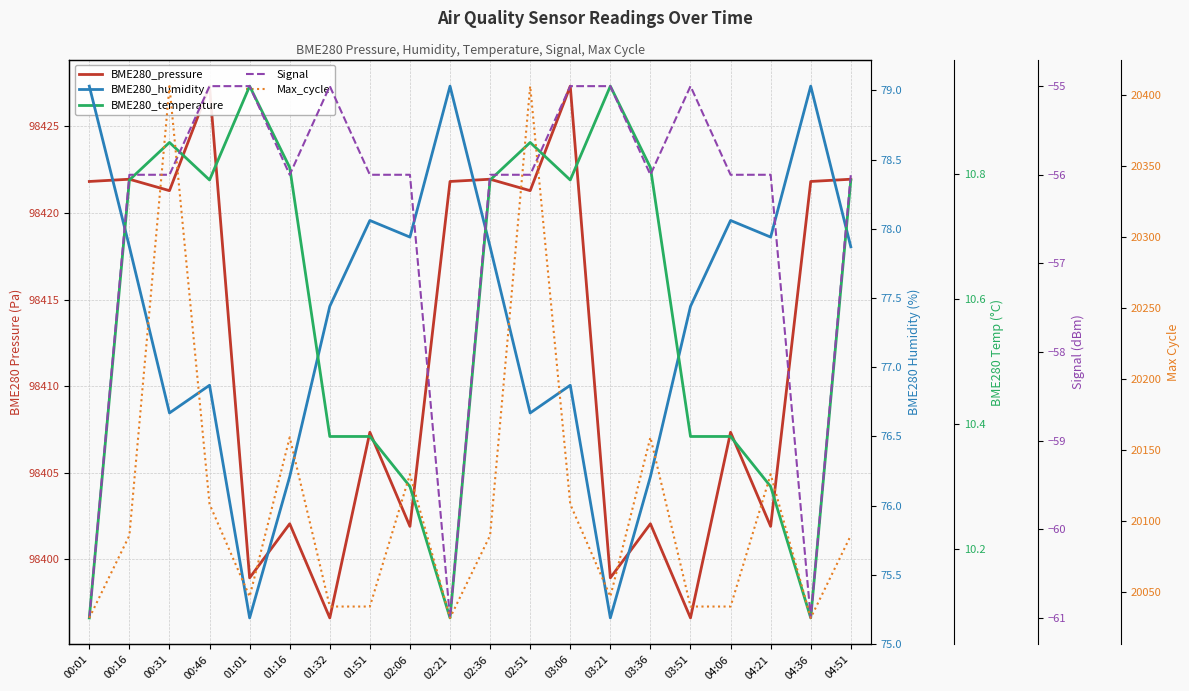

Which series has the largest total across all categories?

BME280_pressure